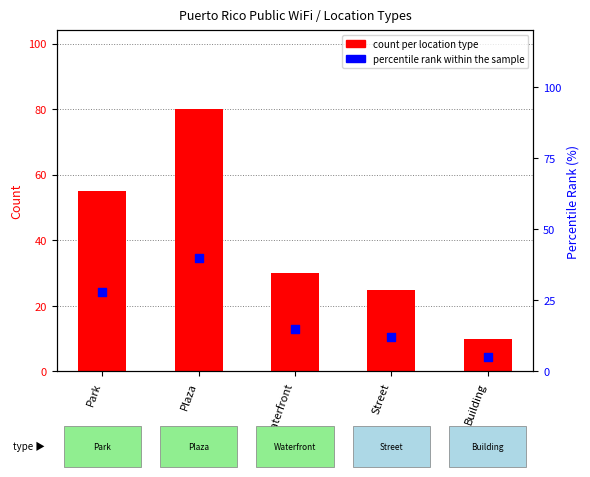

Which series reaches the maximum Y coordinate?

count per location type